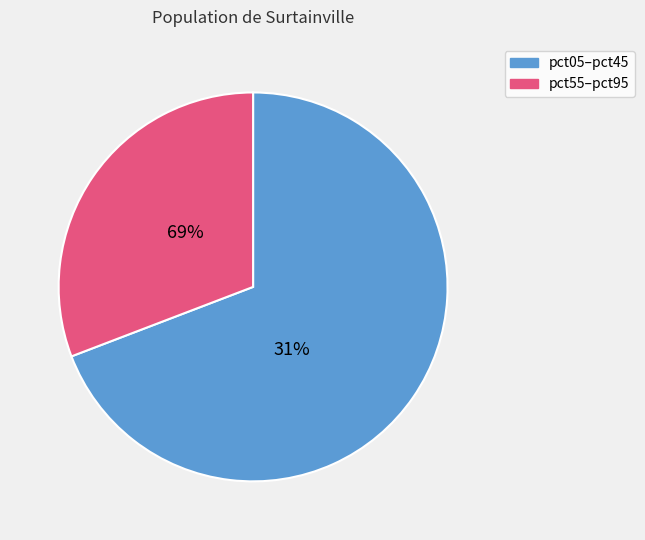

What is the largest slice in the pie chart?

pct05